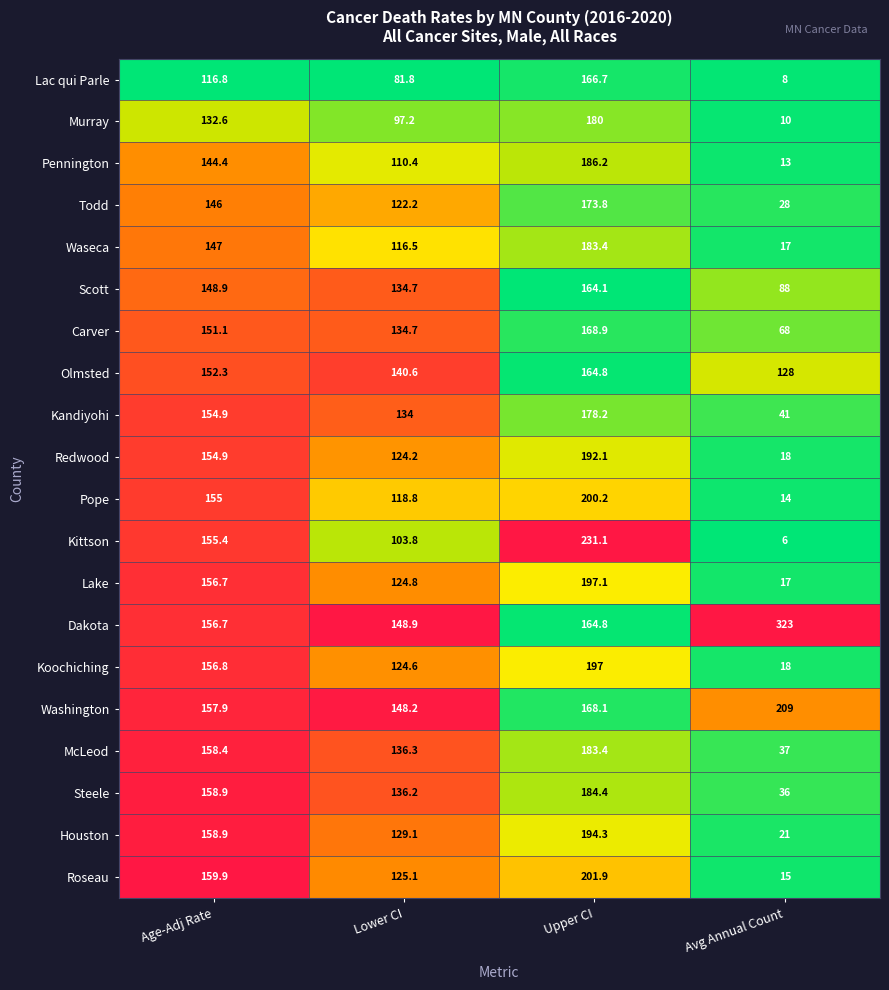

List the labels in order of Kandiyohi value, largest first.

Upper CI, Age-Adj Rate, Lower CI, Avg Annual Count